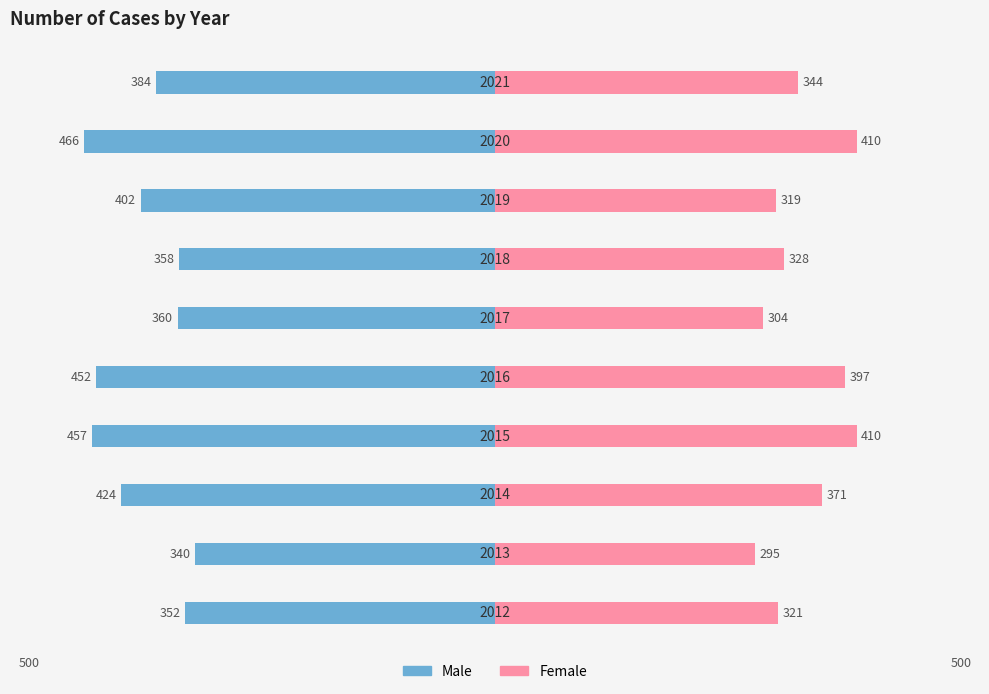

How many data points in Female are above 344?

4